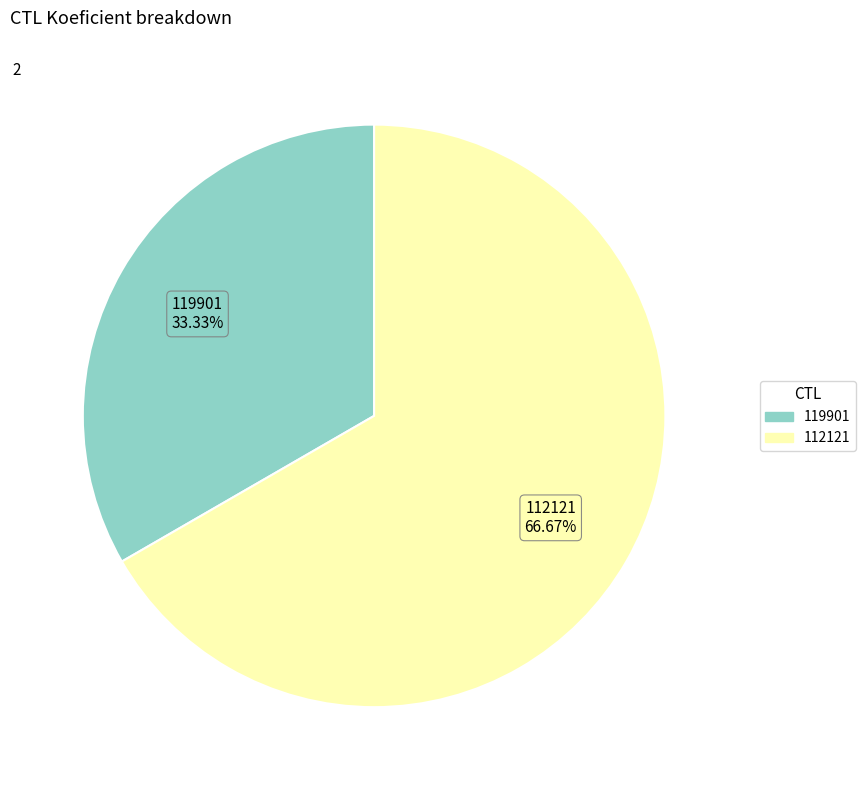

Which category has the smallest portion of the pie?

119901